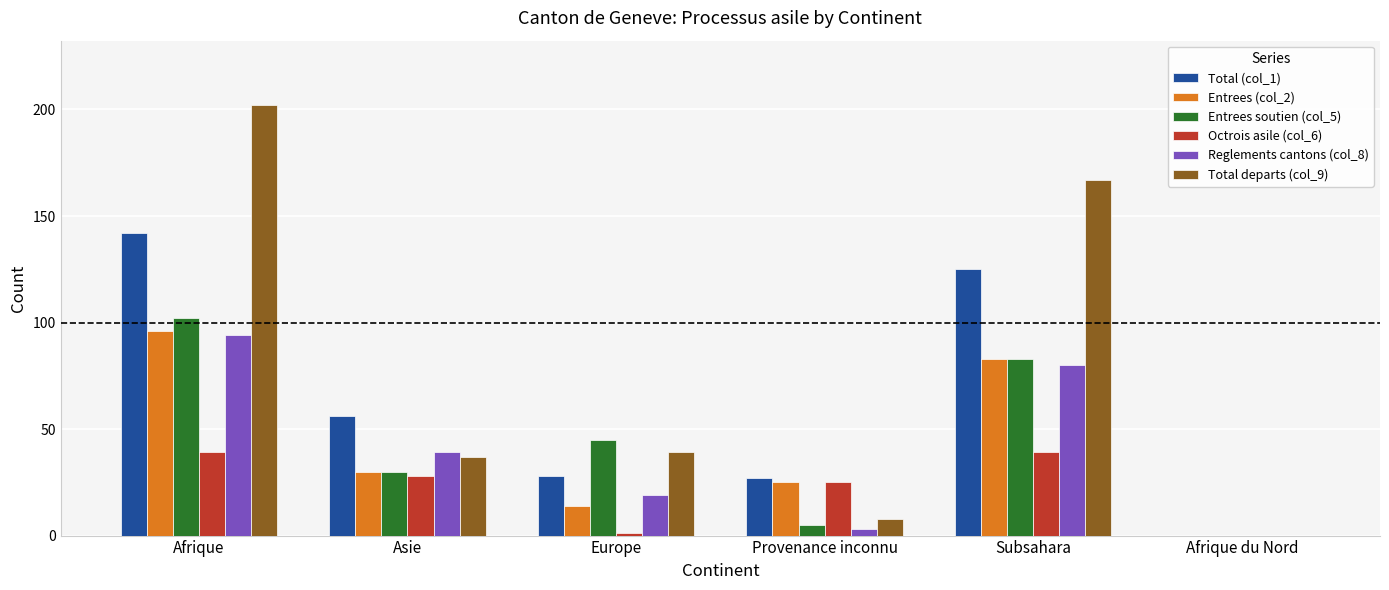

Which category has the highest value in the Total (col_1) series?

Afrique